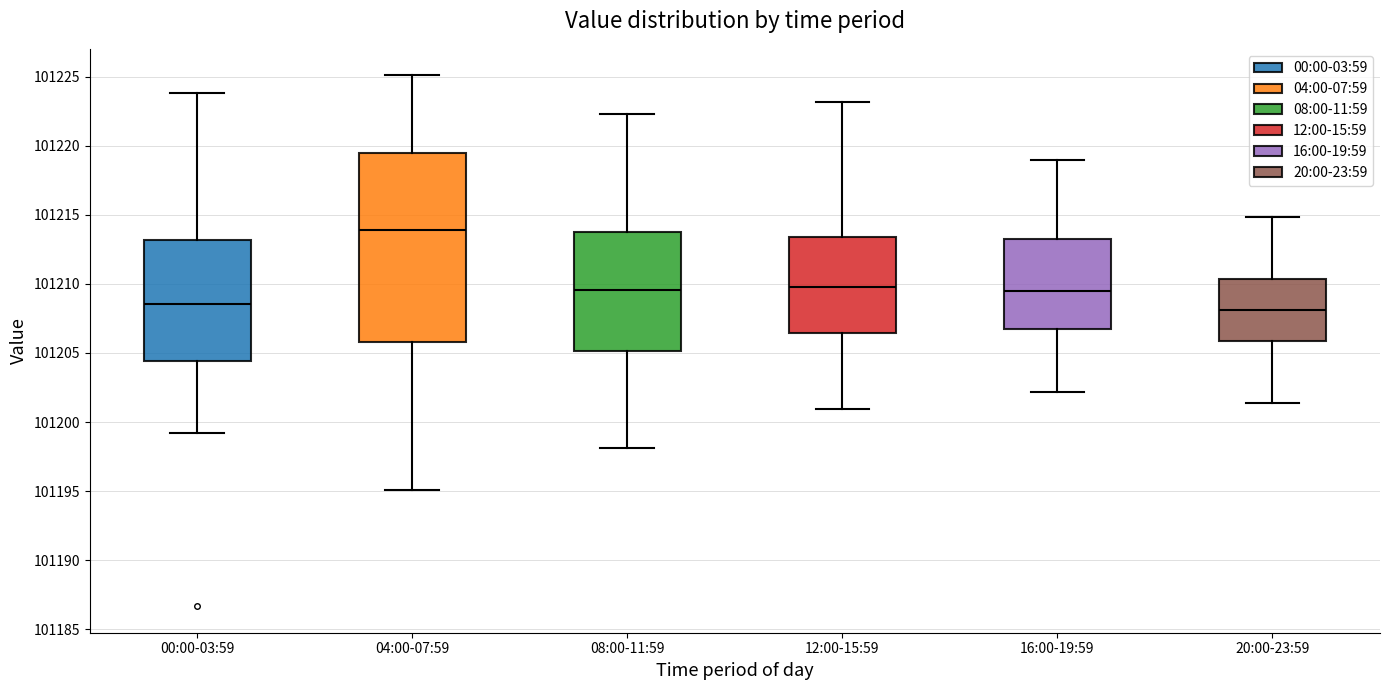

Where does the upper whisker of the box for 00:00-03:59 end on the y-axis? The values are not printed on the chart, so give them approximately, as read against the axis.

101224.0